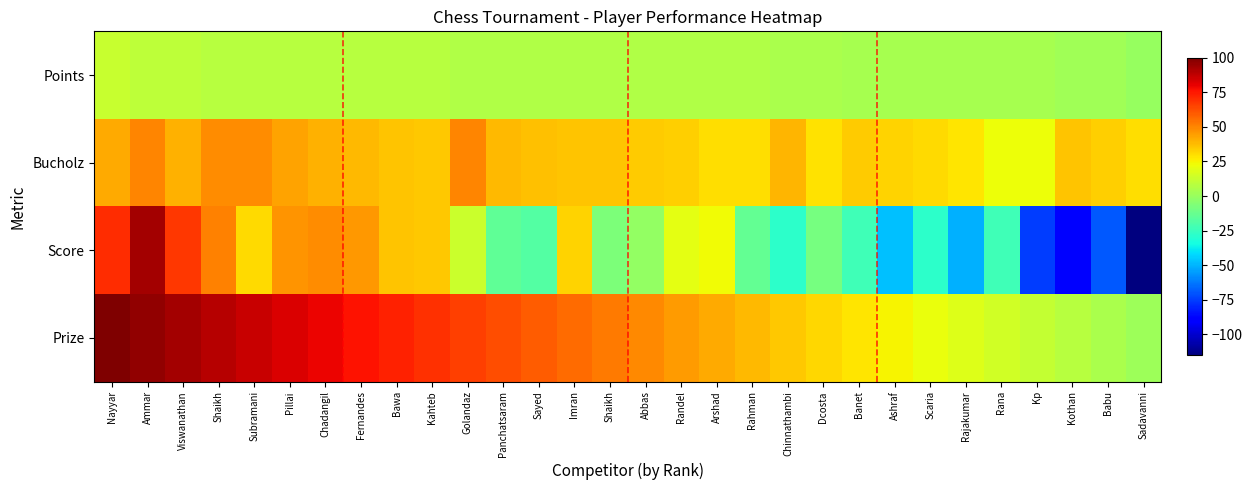

Which series changed the most between Viswanathan and Subramani?

Score